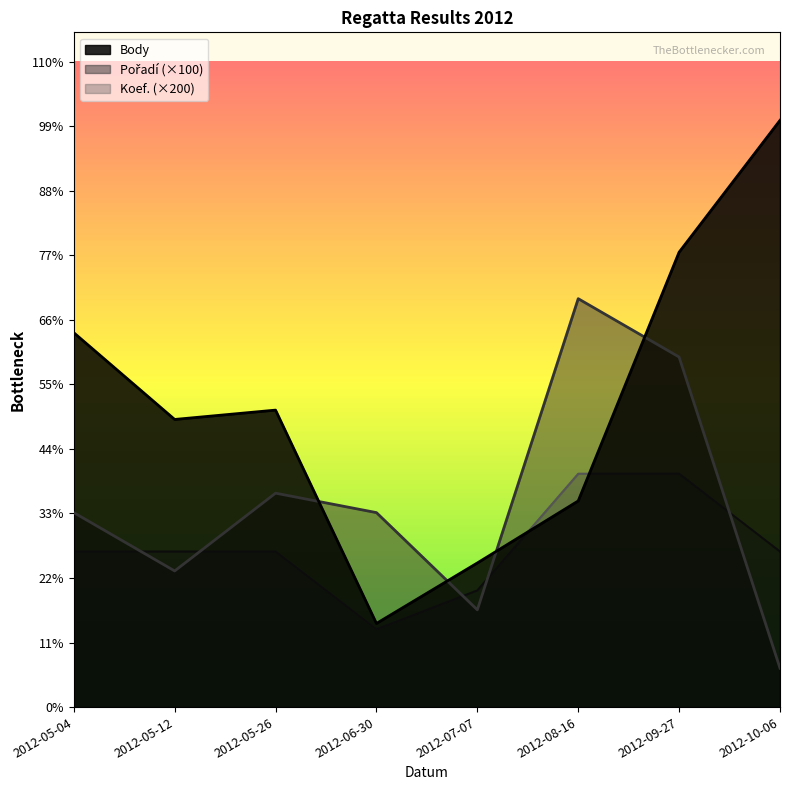

How many interior local valleys does the Koef. series have?

1